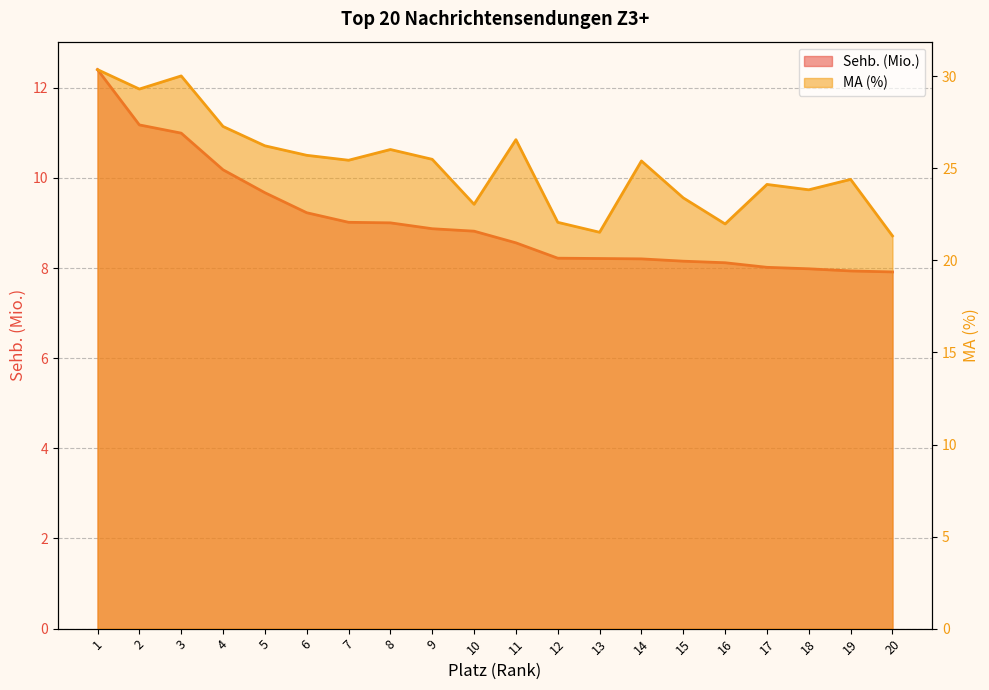

Where is the first local maximum for MA (%)?

3